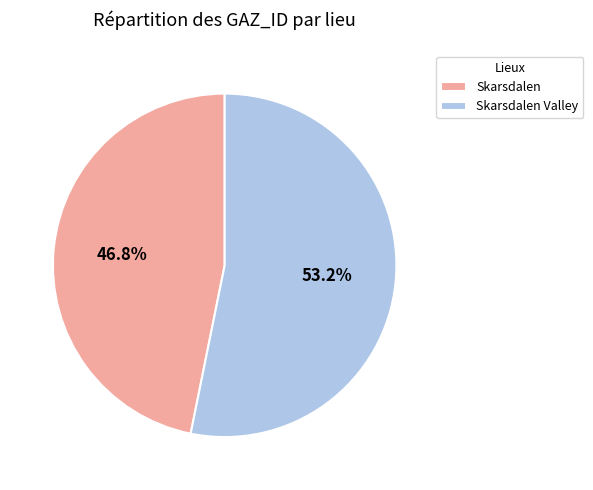

Approximately how many times larger is the value at Skarsdalen compared to Skarsdalen Valley?

0.9